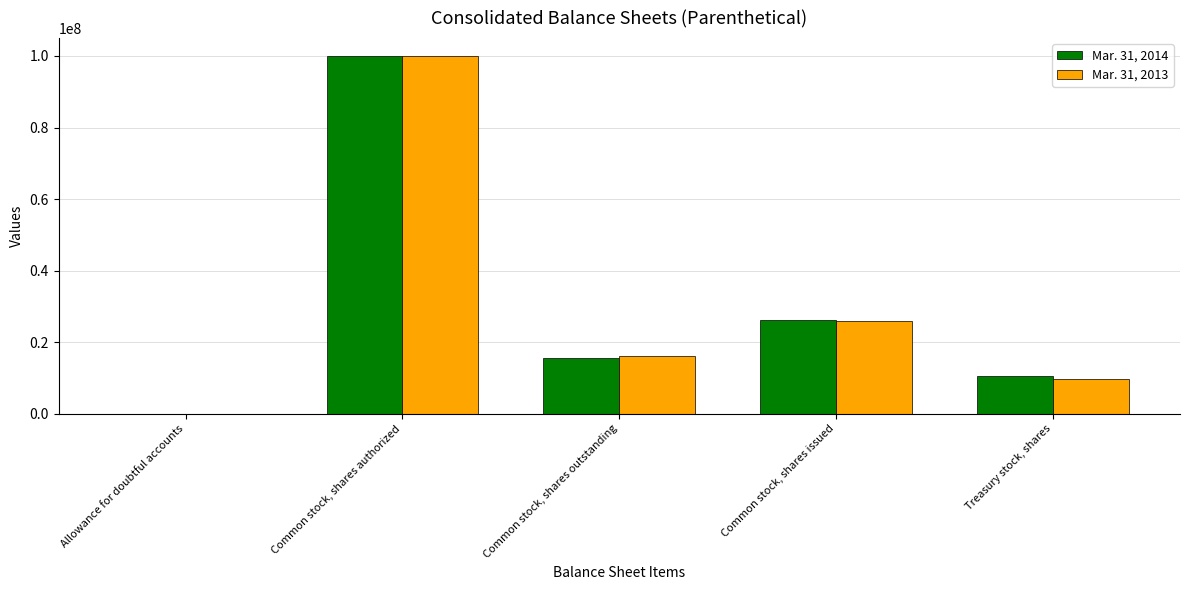

At which label does Mar. 31, 2014 reach its peak?

Common stock, shares authorized